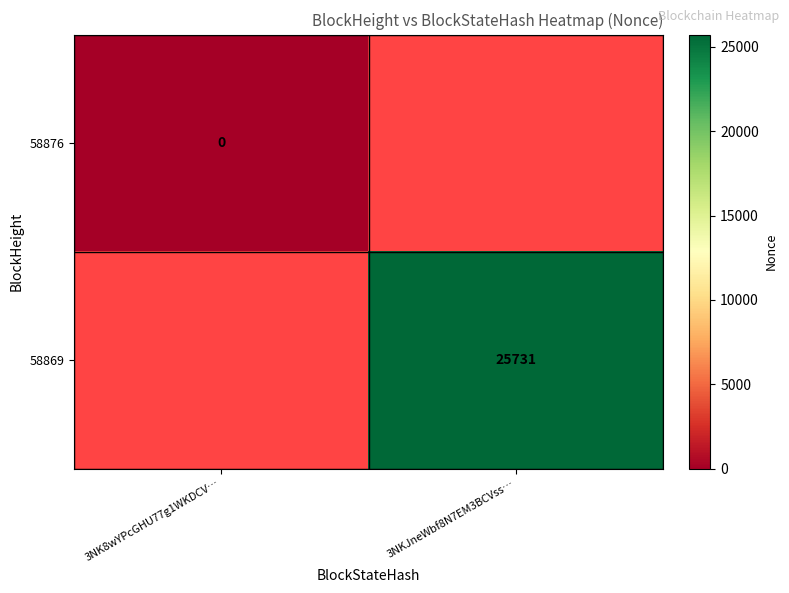

Is it true that 58869 equals 13075 at 3NKJneWbf8N7EM3BCVss…?

False